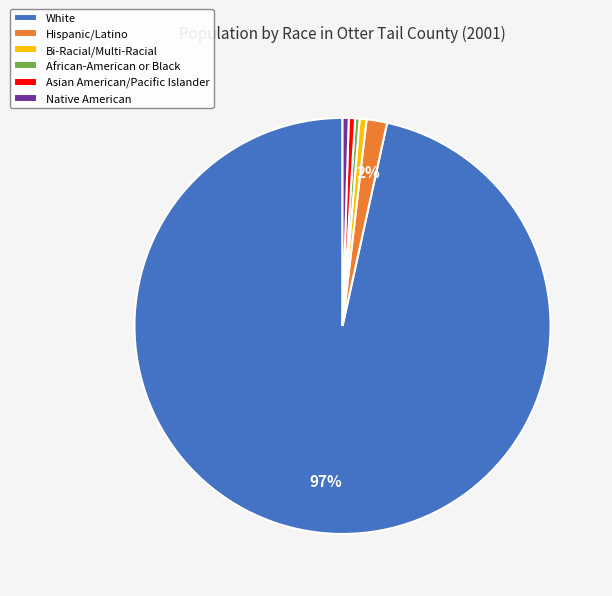

What is the largest slice in the pie chart?

White